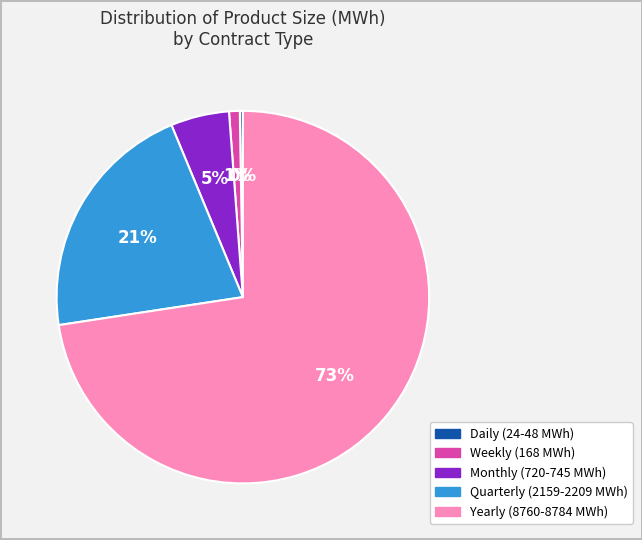

Is there any slice that represents more than half of the pie?

Yes